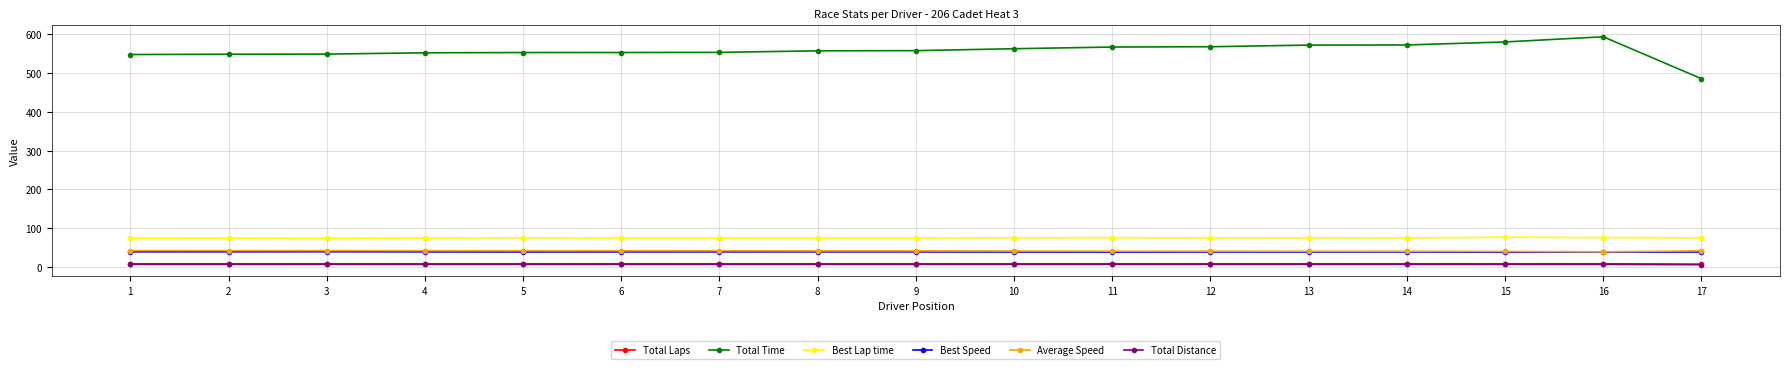

True or false: Total Laps and Total Time cross at least once.

False